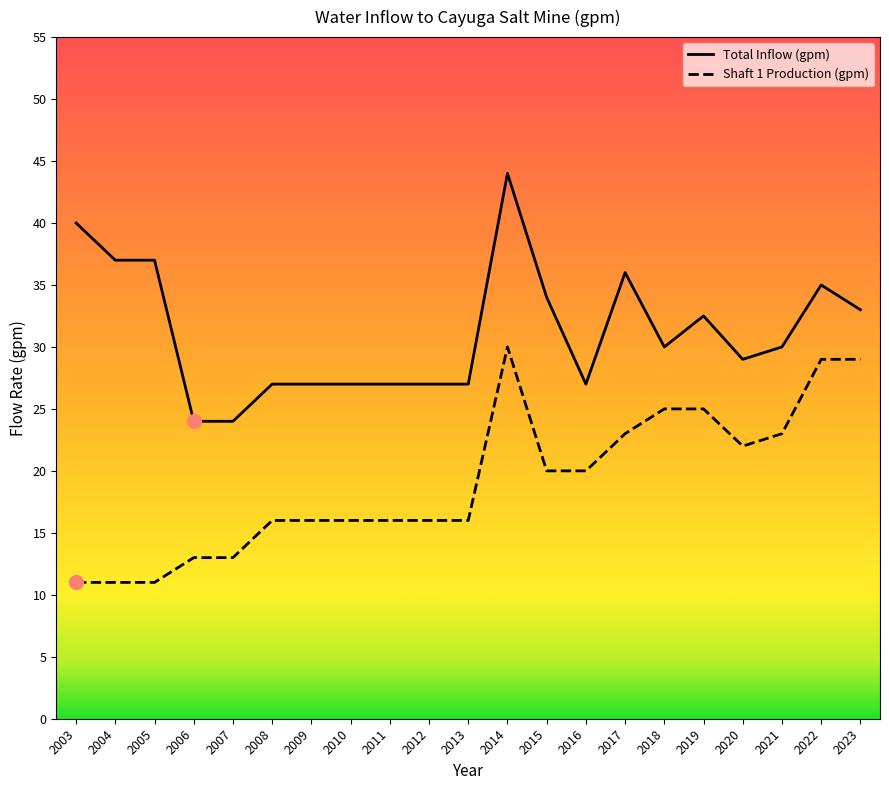

At which category is the sum across all series the highest?

2014